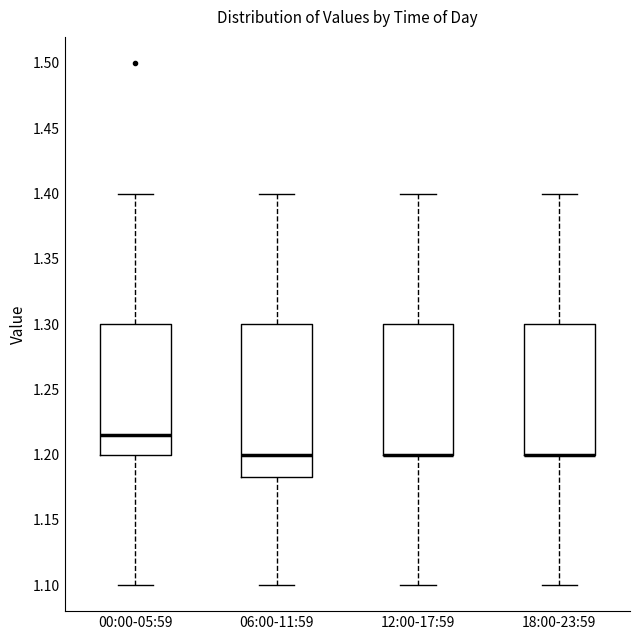

Reading left to right, transcribe this box plot: for each box, give where its median line is, the range the box spans, and where its two whiskers end, as read against the y-axis. The values are not printed on the chart, so give them approximately, as read against the axis.

00:00-05:59: median 1.215, box 1.200 to 1.300, whiskers 1.100 to 1.400
06:00-11:59: median 1.200, box 1.185 to 1.300, whiskers 1.100 to 1.400
12:00-17:59: median 1.200 (drawn on the box's lower edge), box 1.200 to 1.300, whiskers 1.100 to 1.400
18:00-23:59: median 1.200 (drawn on the box's lower edge), box 1.200 to 1.300, whiskers 1.100 to 1.400